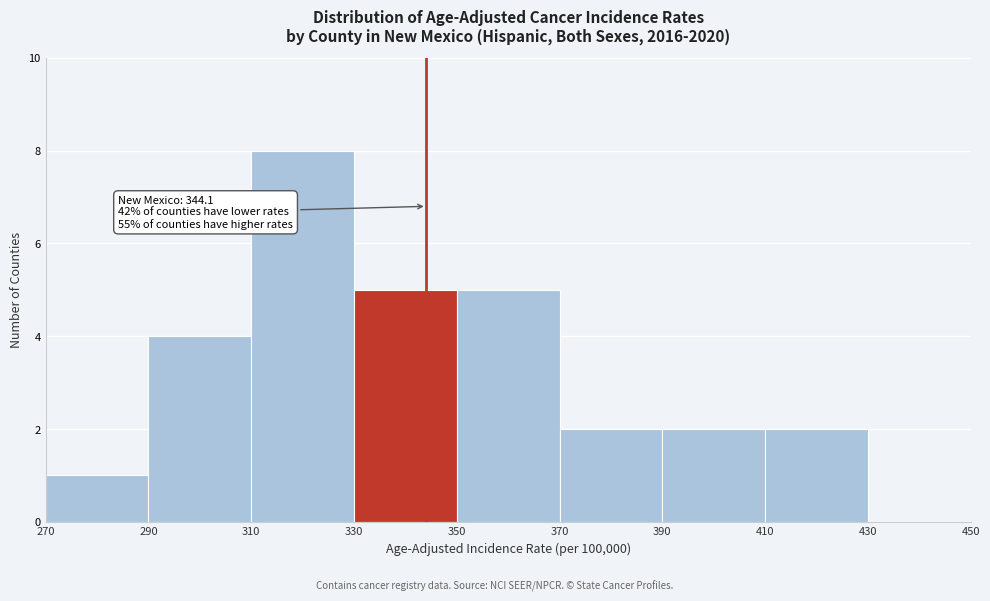

Over which range of the x-axis is the bar tallest?

310 to 330